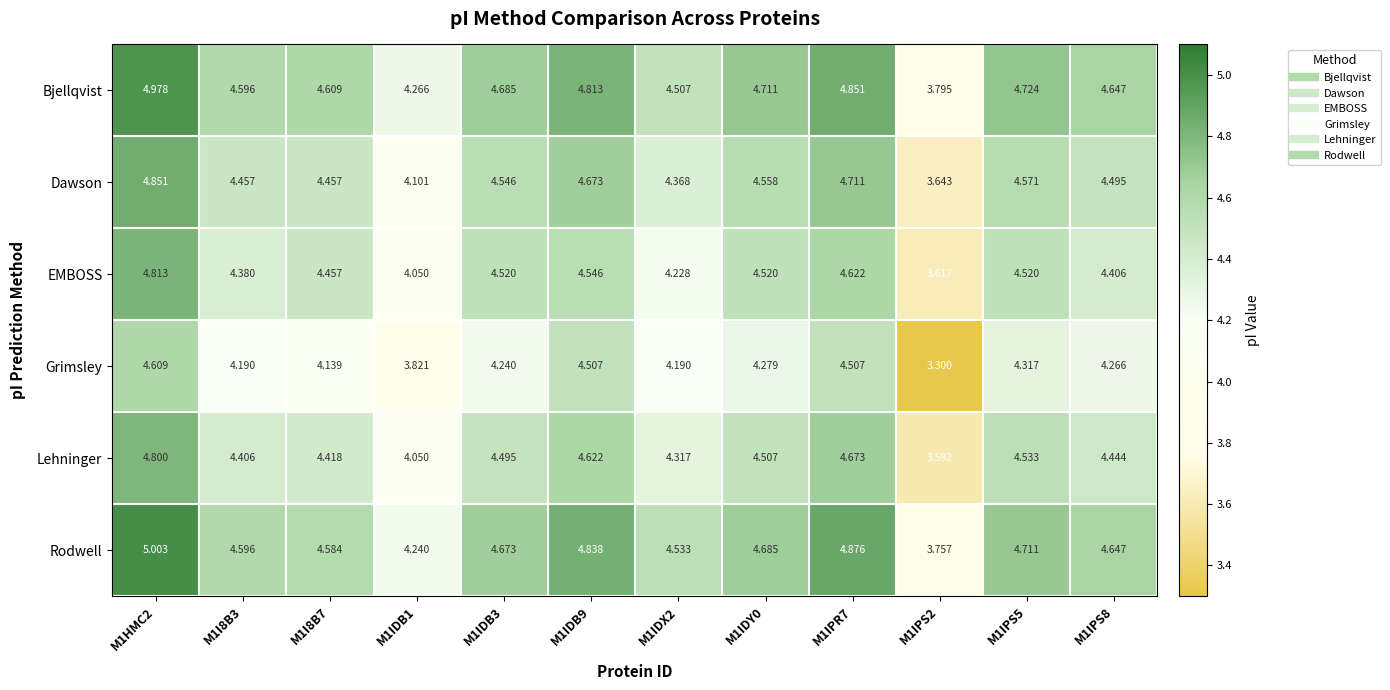

Rank the series at M1IDB9 from lowest to highest value.

Grimsley, EMBOSS, Lehninger, Dawson, Bjellqvist, Rodwell